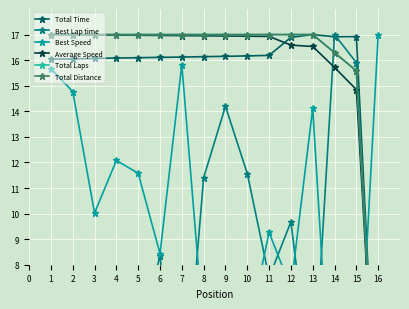

True or false: Total Laps and Average Speed cross at least once.

False